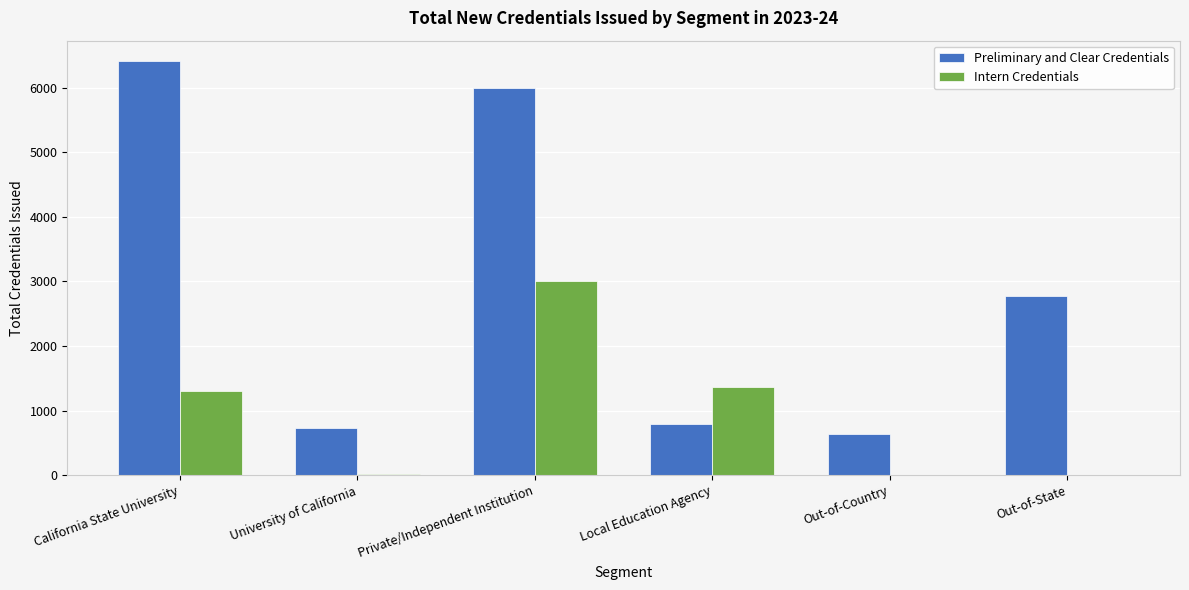

The Preliminary and Clear Credentials series shows 200 at University of California. True or false?

False